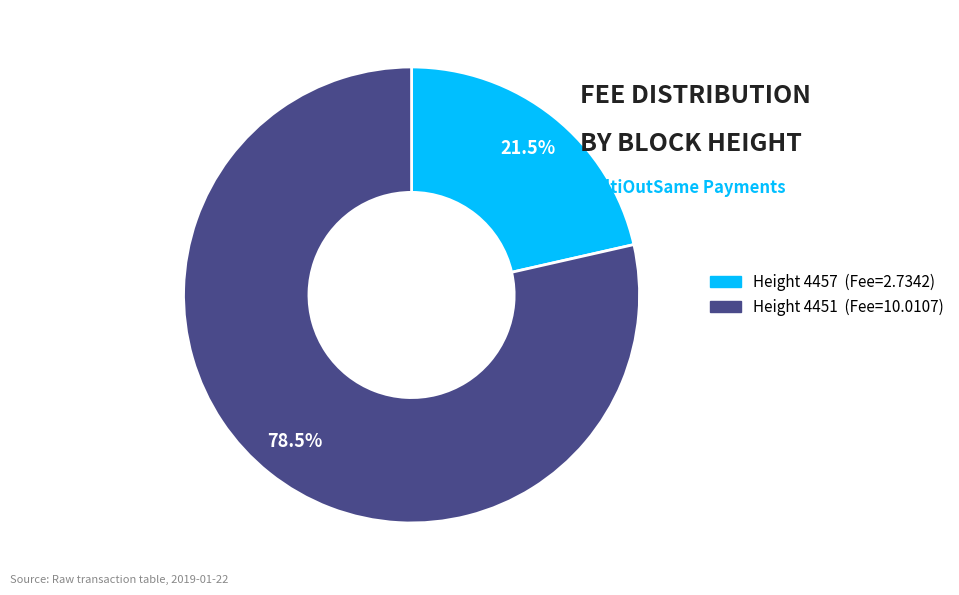

Is there a majority slice in this chart?

Yes